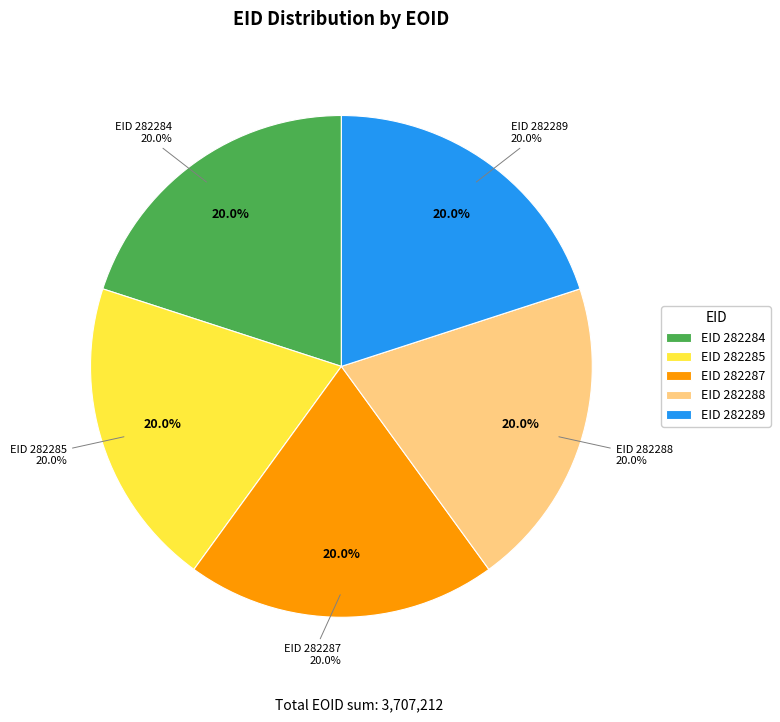

What is the smallest slice in the pie chart?

282284